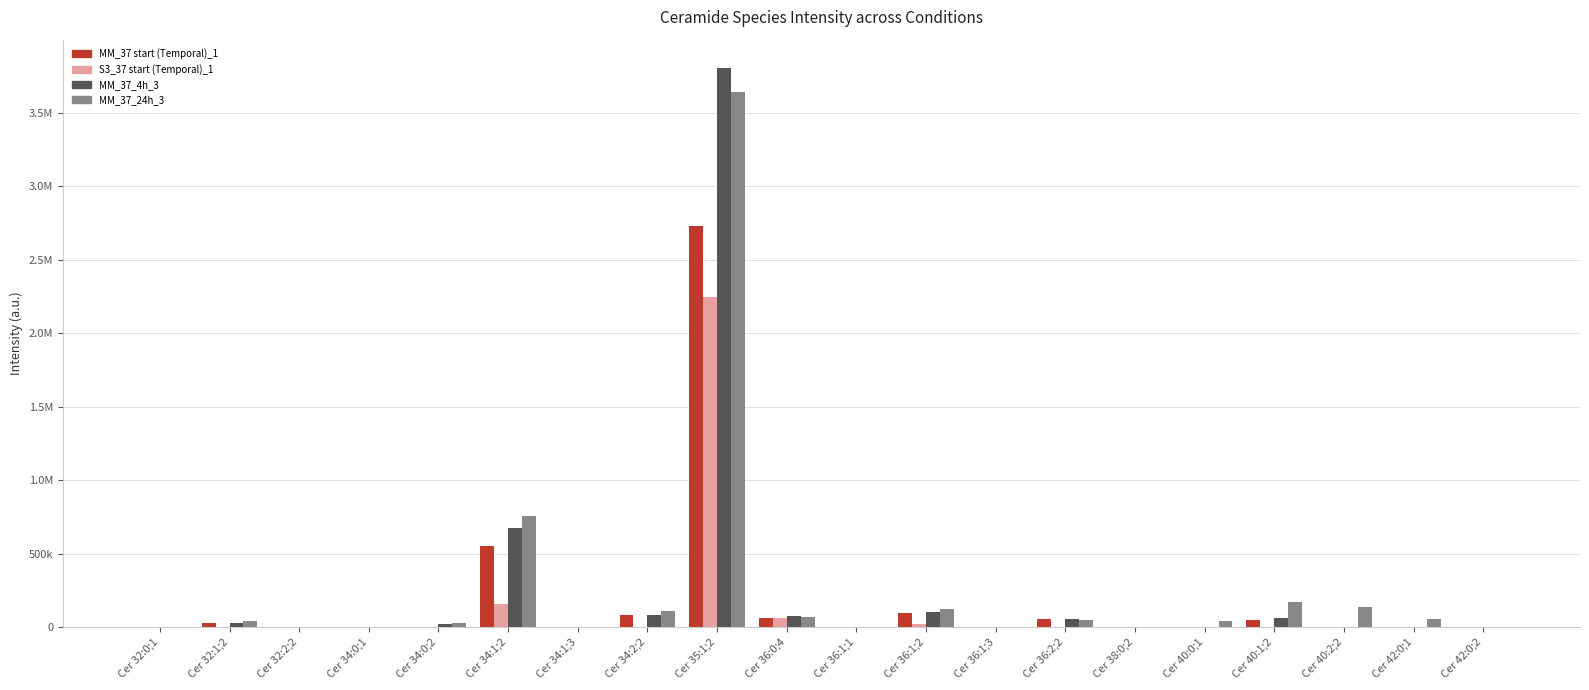

Are the bars horizontal?

No